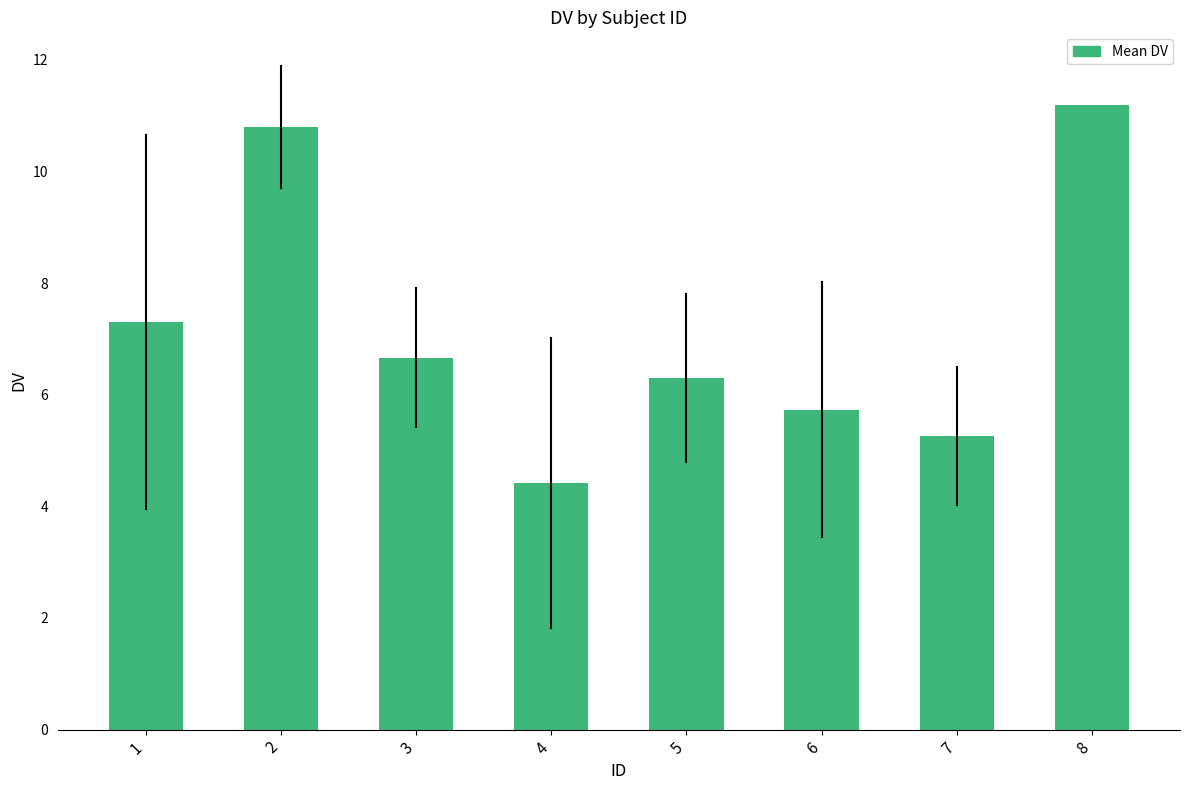

Reading right to left, transcribe all the data shown in this chart.

11.2	5.3	5.7	6.3	4.4	6.7	10.8	7.3